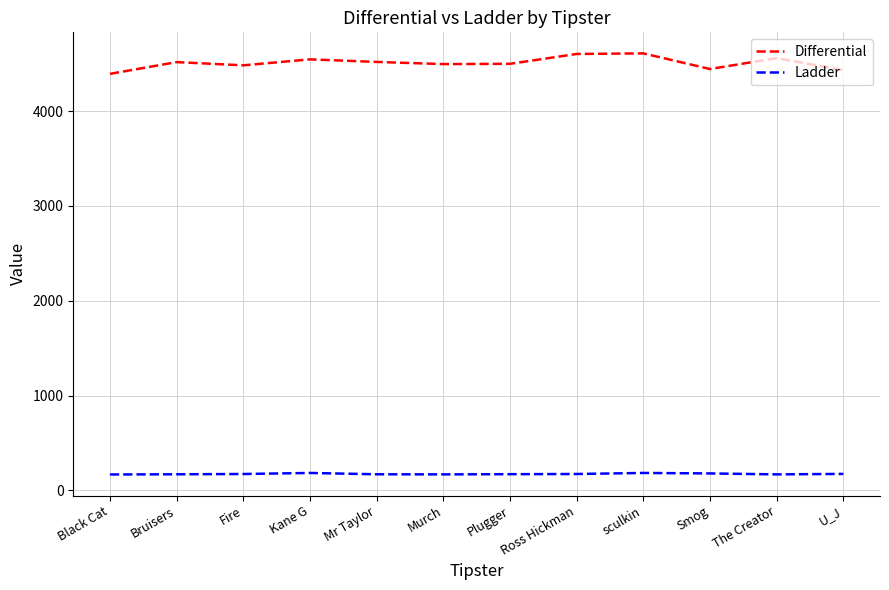

What is the total value across all series at Murch?

4665